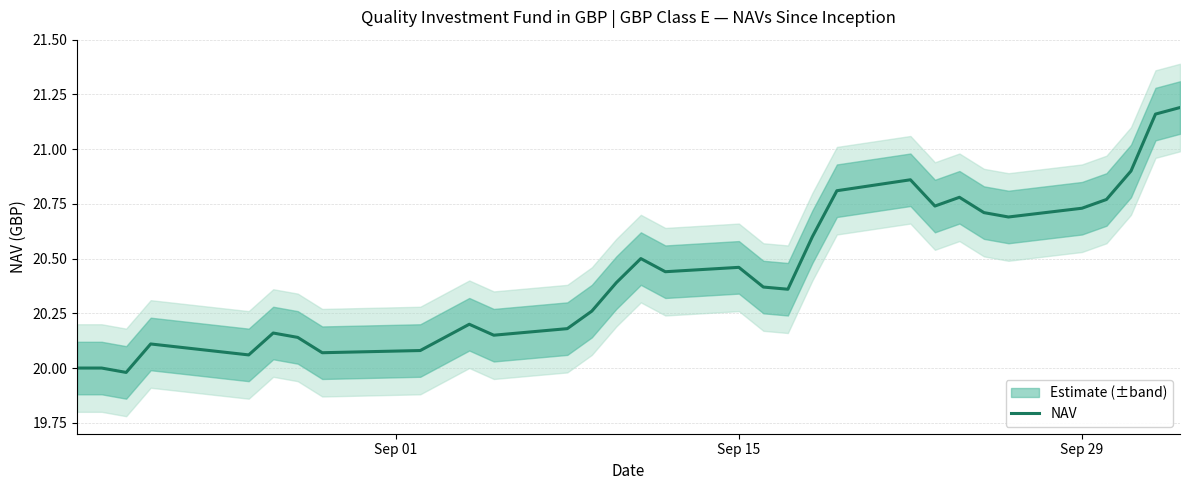

What is the value of the 30th point from the left?

20.9